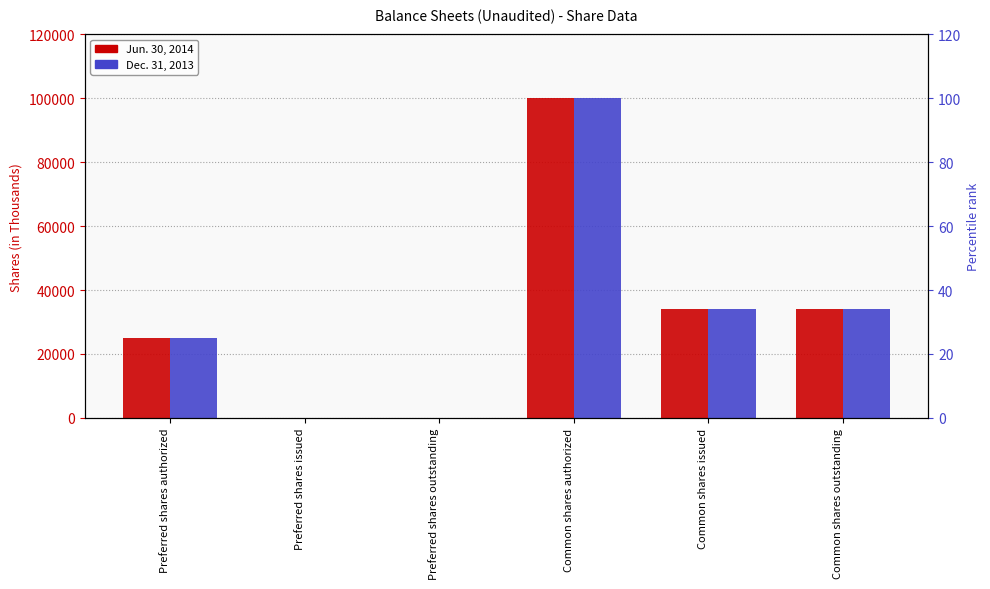

Reading right to left, transcribe all the data shown in this chart.

Jun. 30, 2014: 34054	34054	100000	0	0	25000
Dec. 31, 2013: 34050	34050	100000	0	0	25000